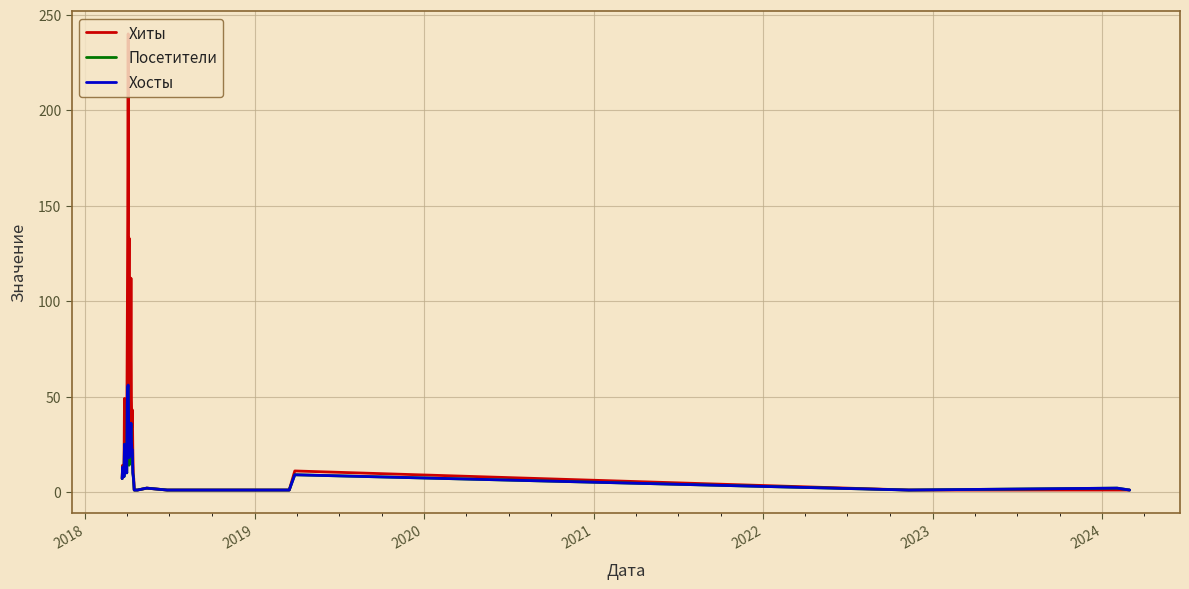

What is the maximum value shown in the chart?

240